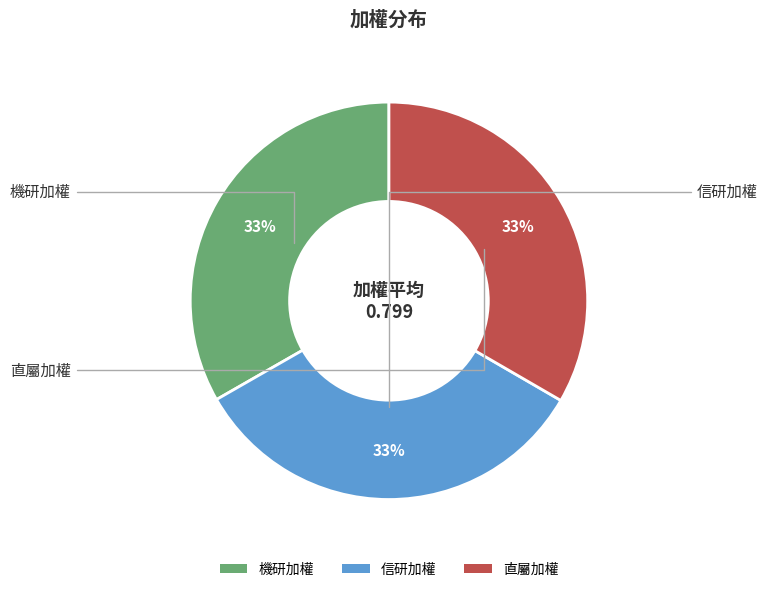

How many segments does this pie chart have?

3